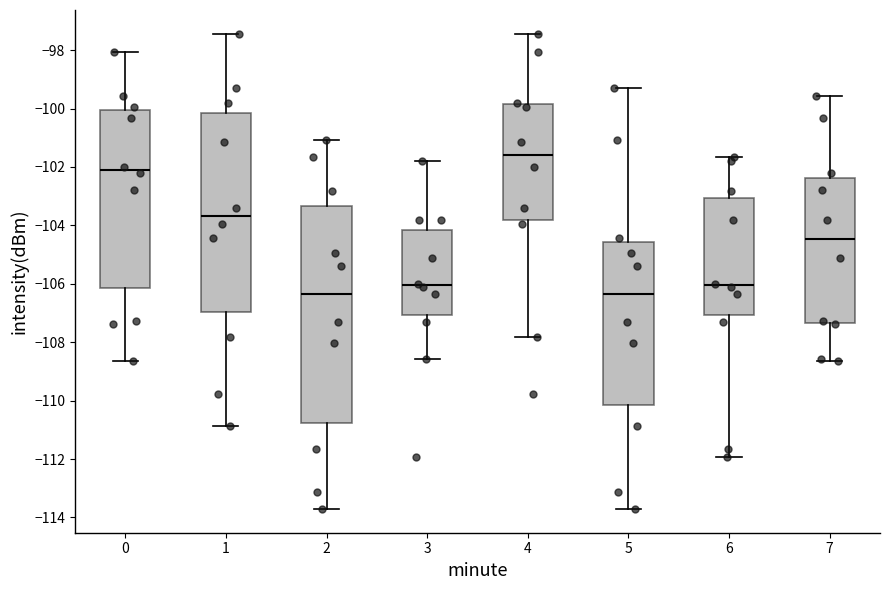

Where does the lower whisker of the box at x = 0 end on the y-axis? The values are not printed on the chart, so give them approximately, as read against the axis.

-108.6